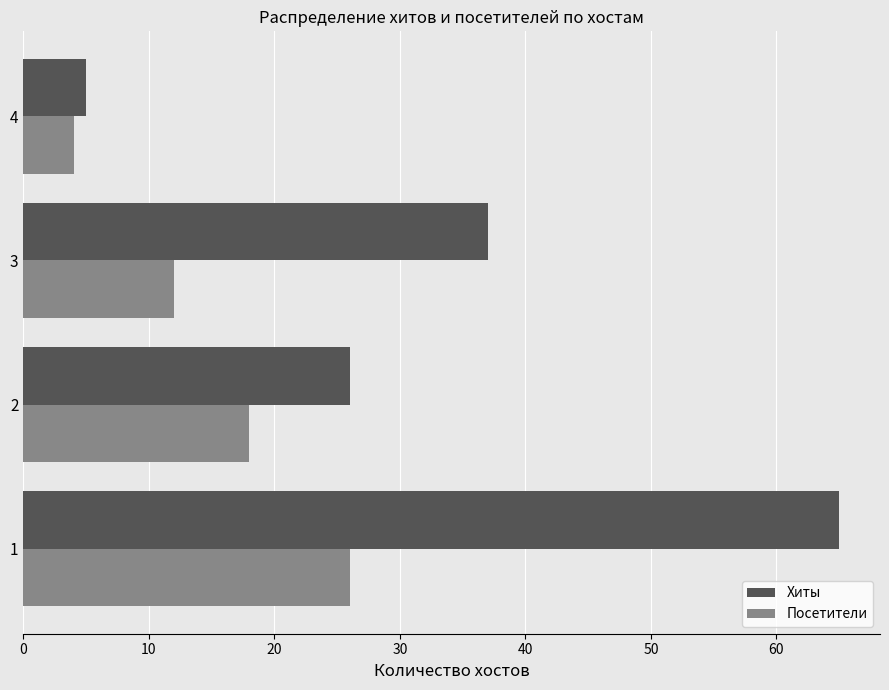

Is the value of Посетители at 3 greater than the value of Хиты at 1?

No